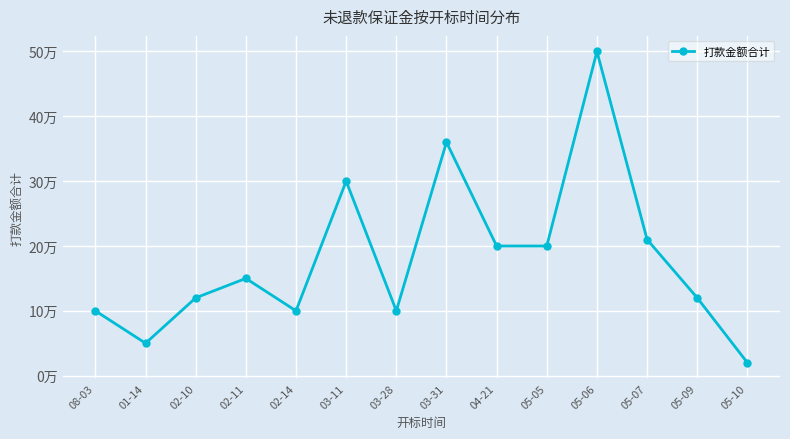

What is the label of the 1st point from the left?

08-03